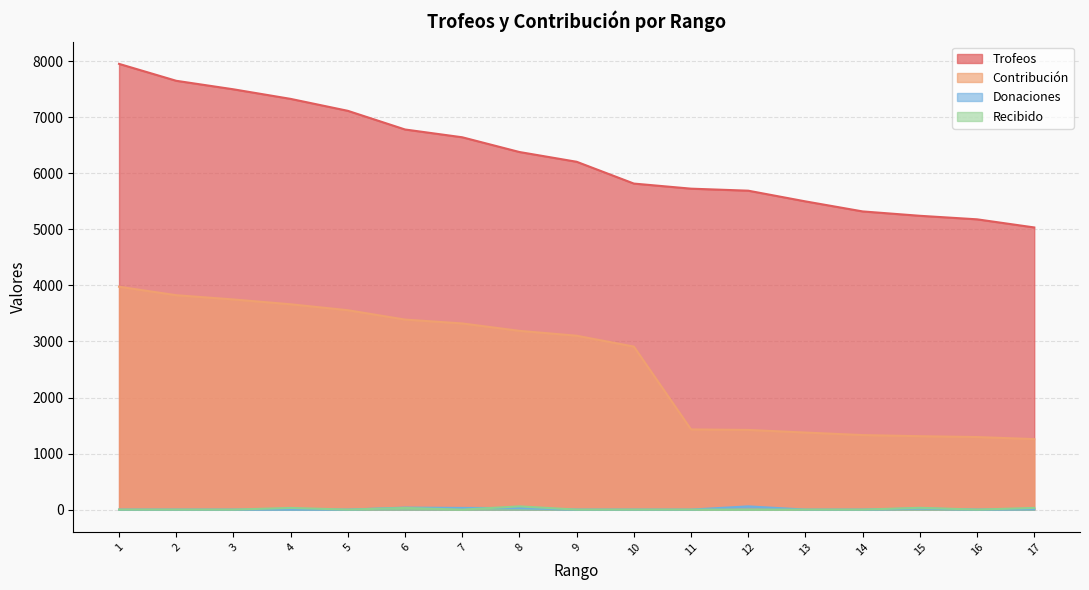

How many categories are shown in the chart?

17